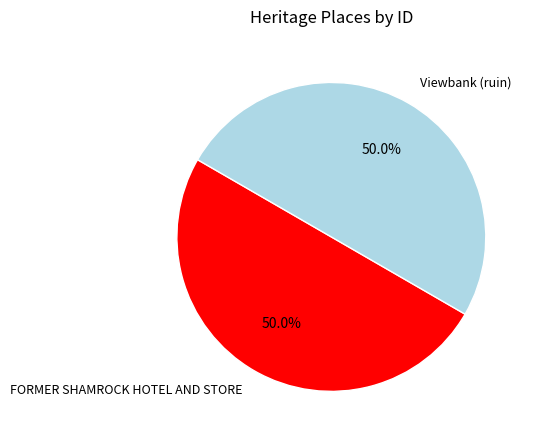

What percentage is NOT represented by FORMER SHAMROCK HOTEL AND STORE?

50.0%